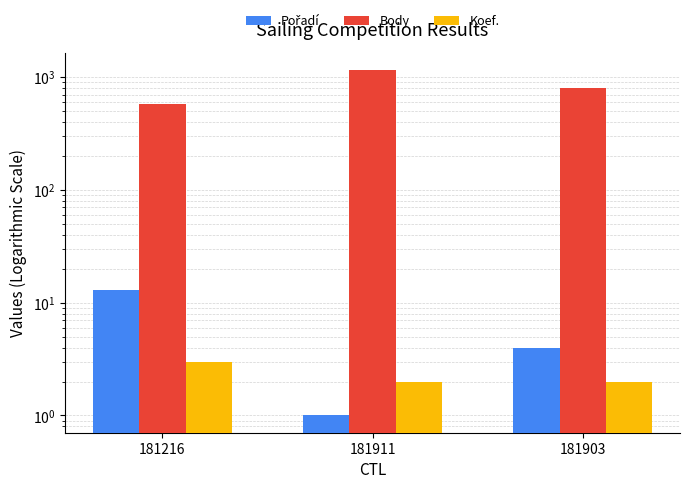

Is the value of Body at 181903 greater than the value of Pořadí at 181216?

Yes